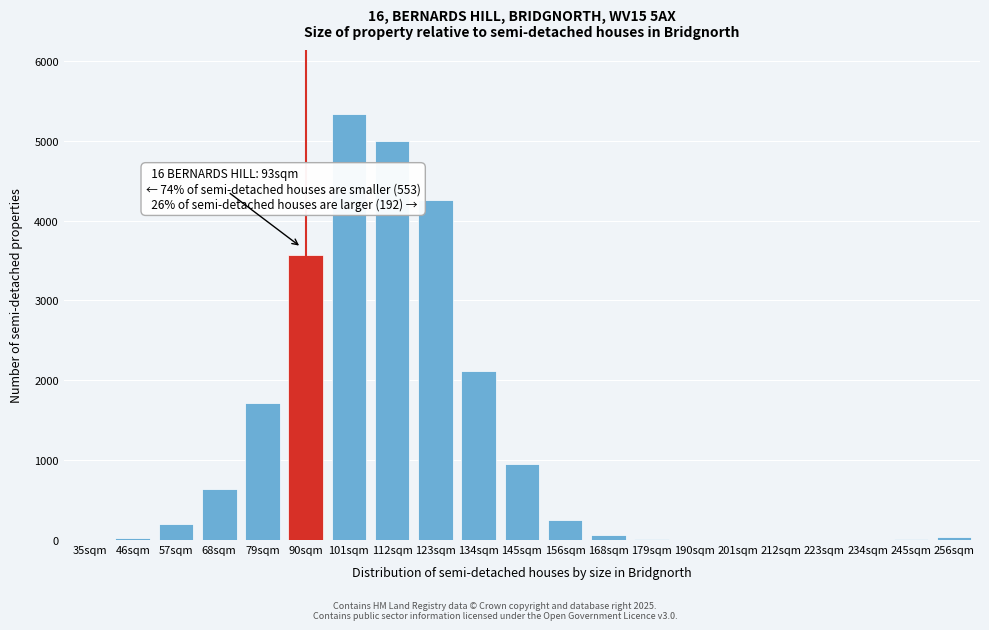

Is it true that the value at 90sqm is 1705?

False